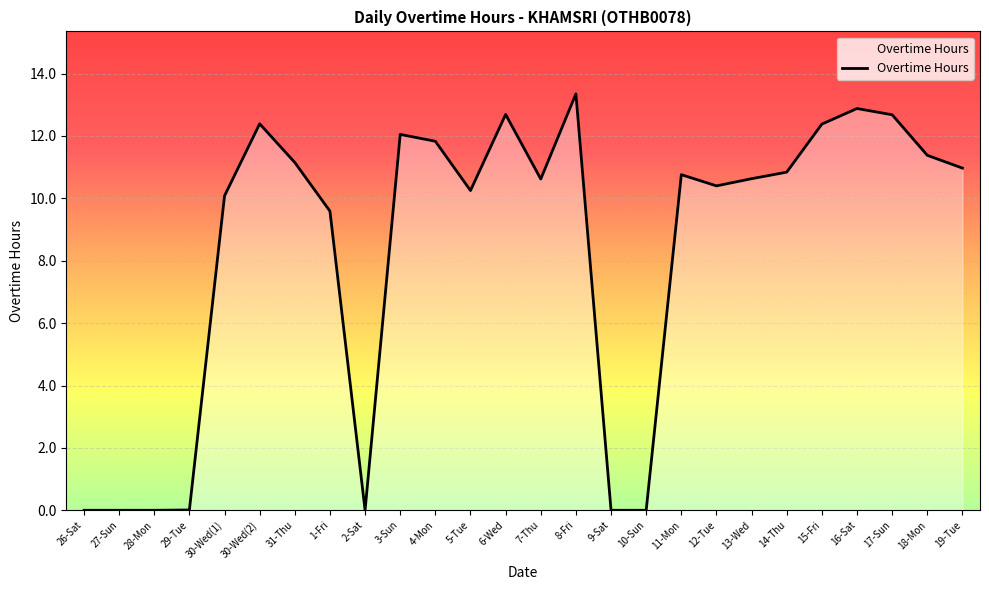

The chart shows a value of 19.1 at 16-Sat. True or false?

False